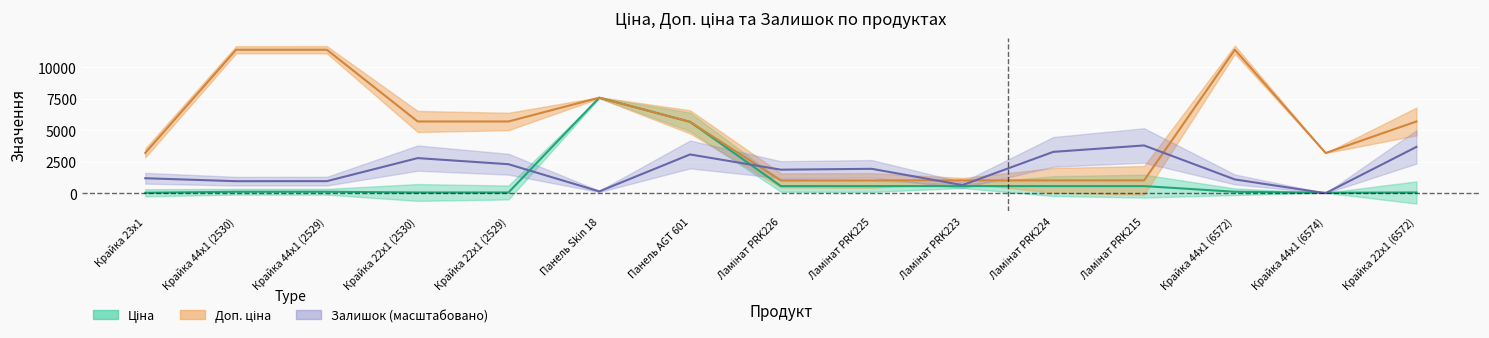

True or false: Ціна and Доп. ціна cross at least once.

False